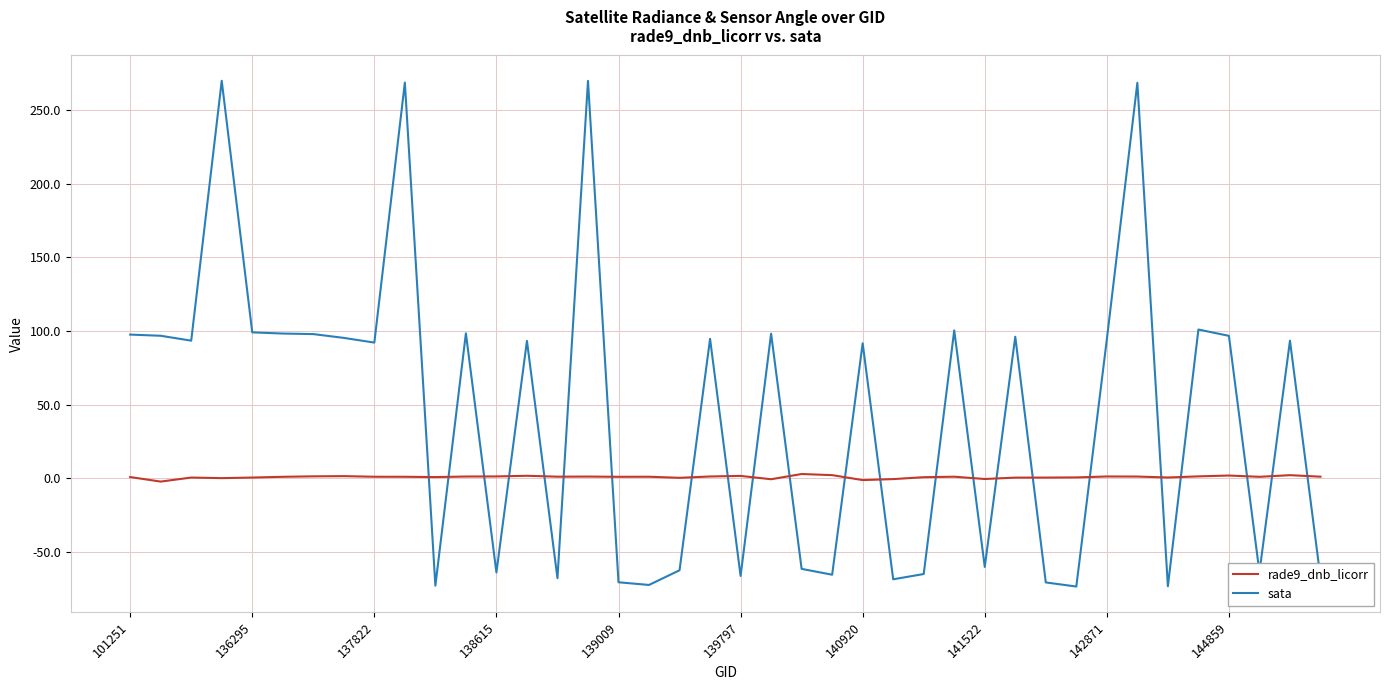

Does the chart have visible grid lines?

Yes